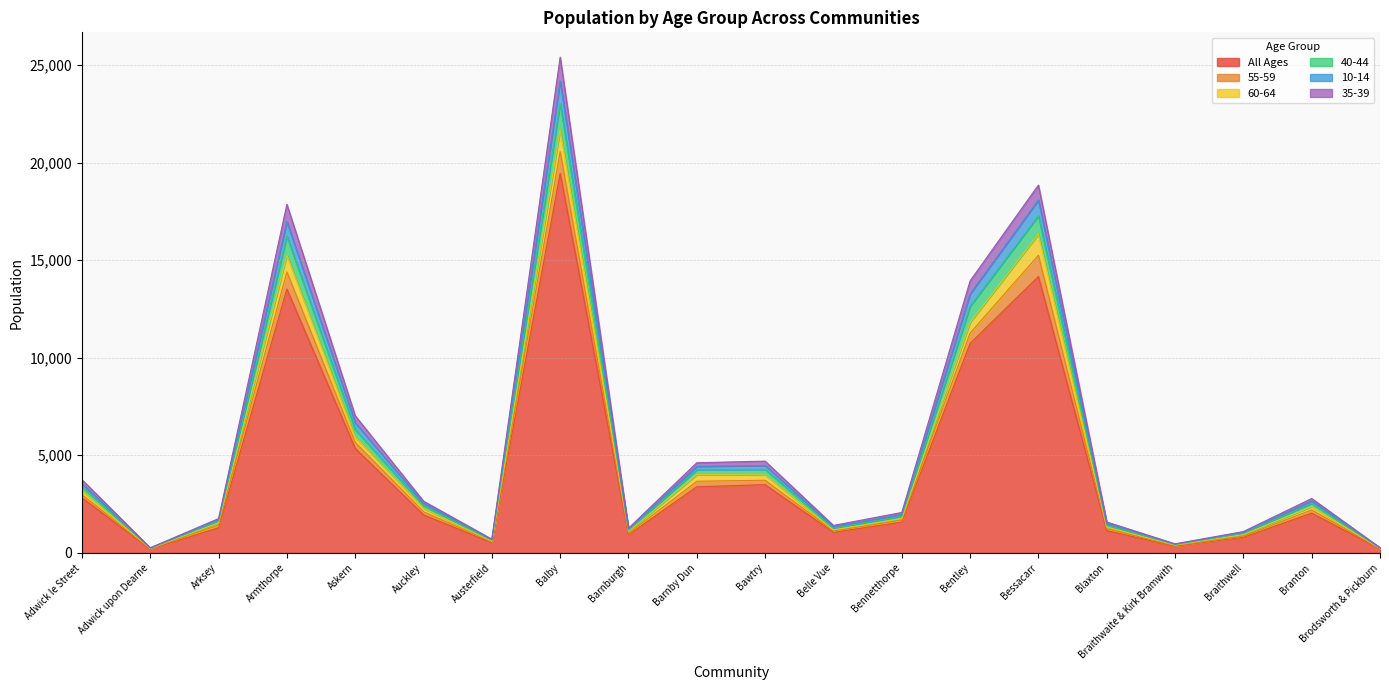

Is it true that All Ages equals 4813 at Bentley?

False